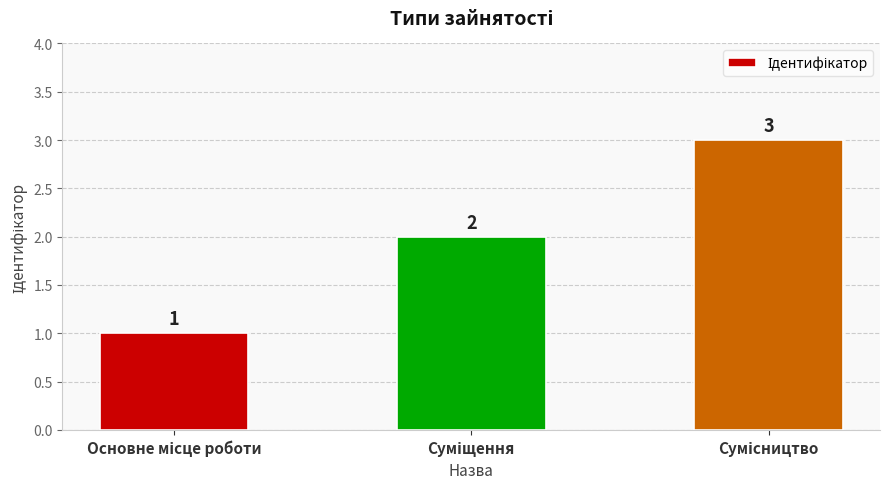

What is the value of the 3rd bar from the left?

3